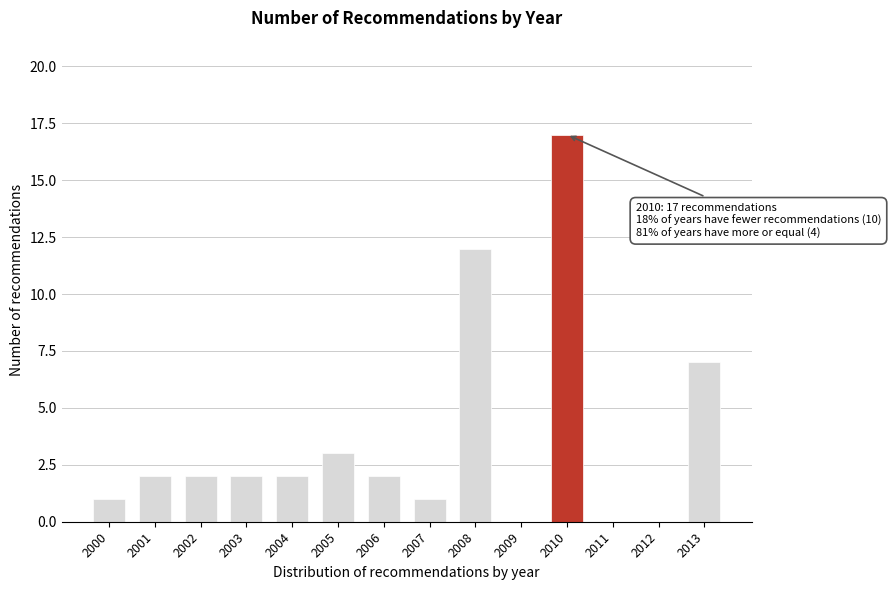

Reading left to right, extract all data points from this chart.

2000=1	2001=2	2002=2	2003=2	2004=2	2005=3	2006=2	2007=1	2008=12	2009=0	2010=17	2011=0	2012=0	2013=7